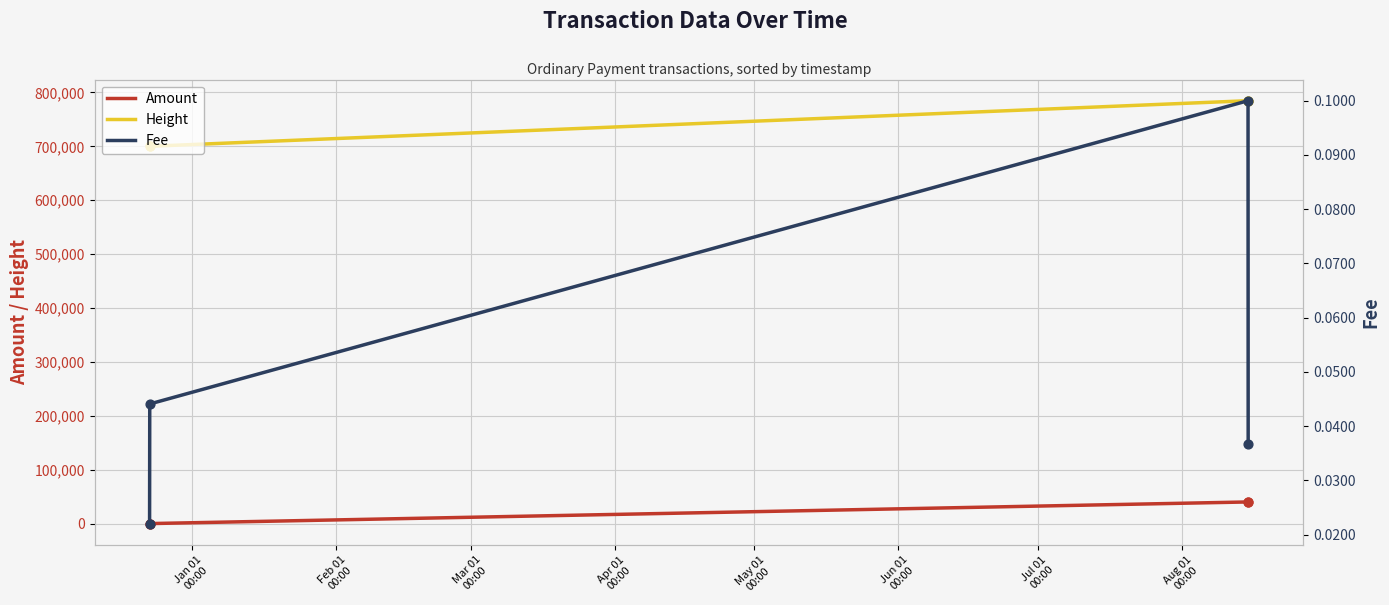

True or false: Height and Amount cross at least once.

False